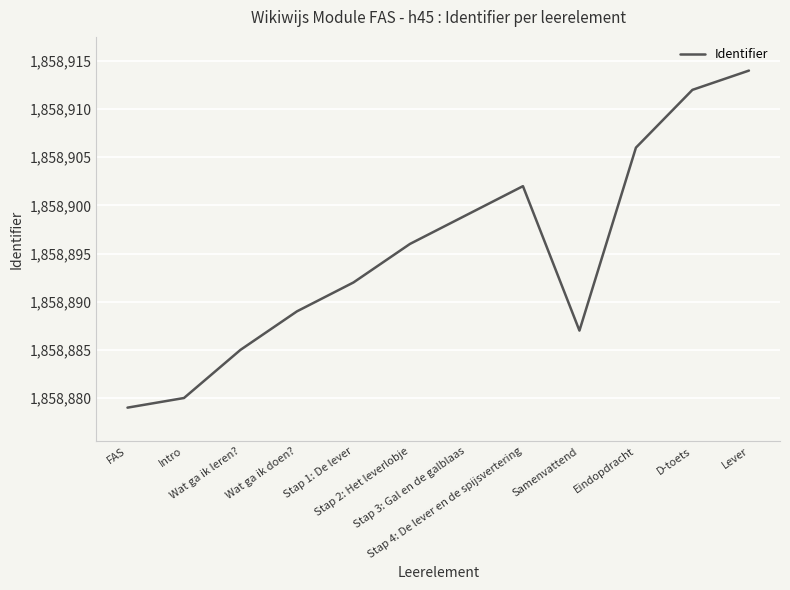

Which has a higher value, Intro or Samenvattend?

Samenvattend